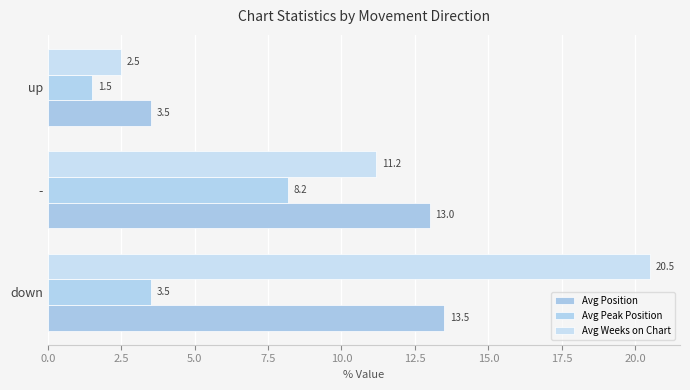

How many values in the Avg Position series are below 13?

1